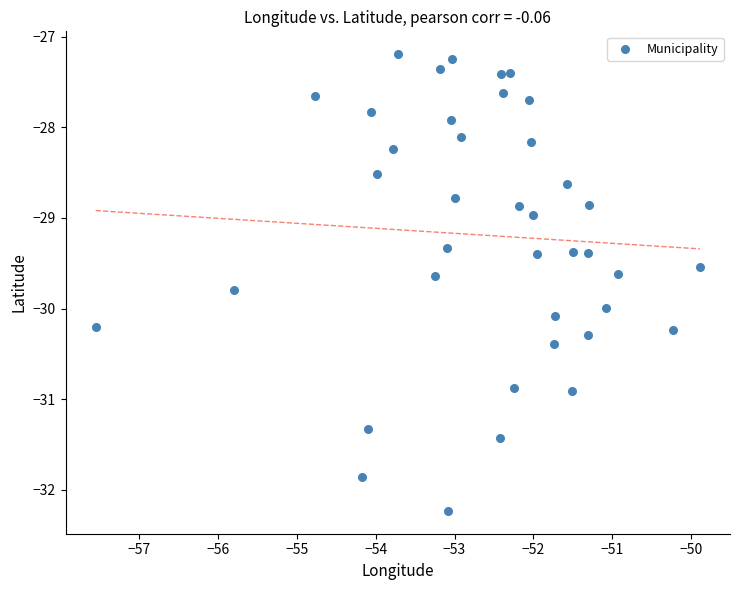

What is the range of Y values (max minus min)?

5.0